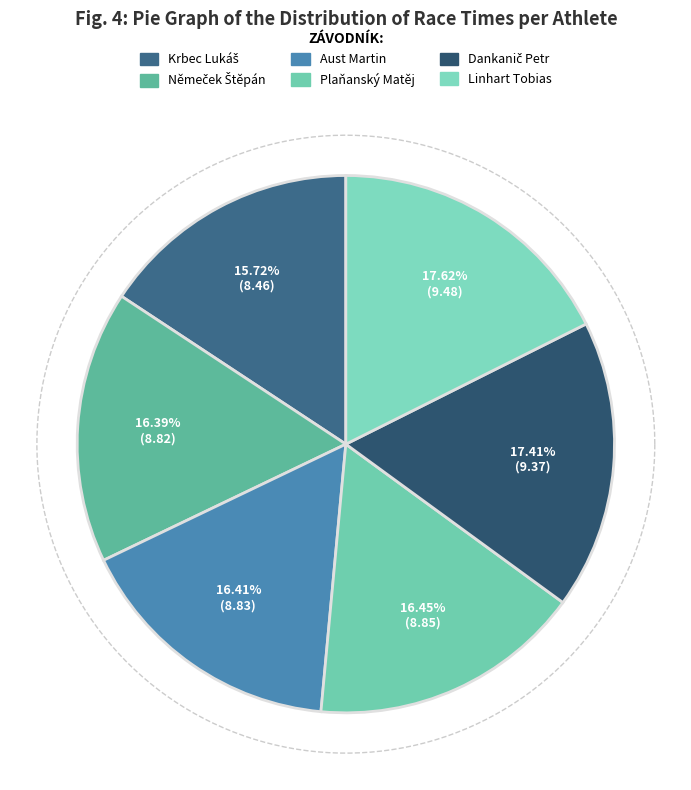

To the nearest percent, what portion does Aust Martin represent?

16%